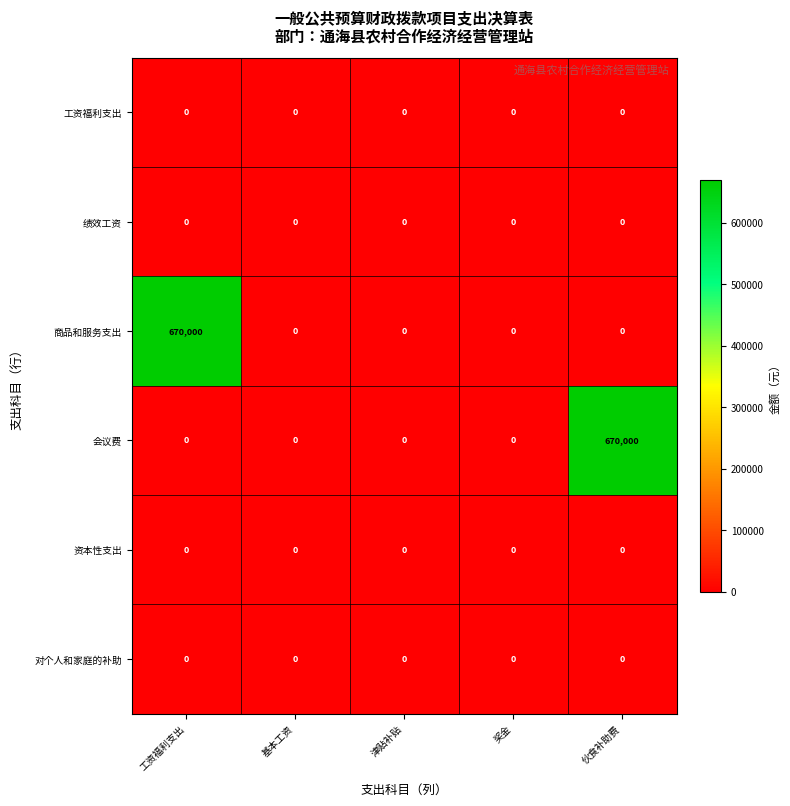

What is the spread (max minus min) of values at 工资福利支出?

670000